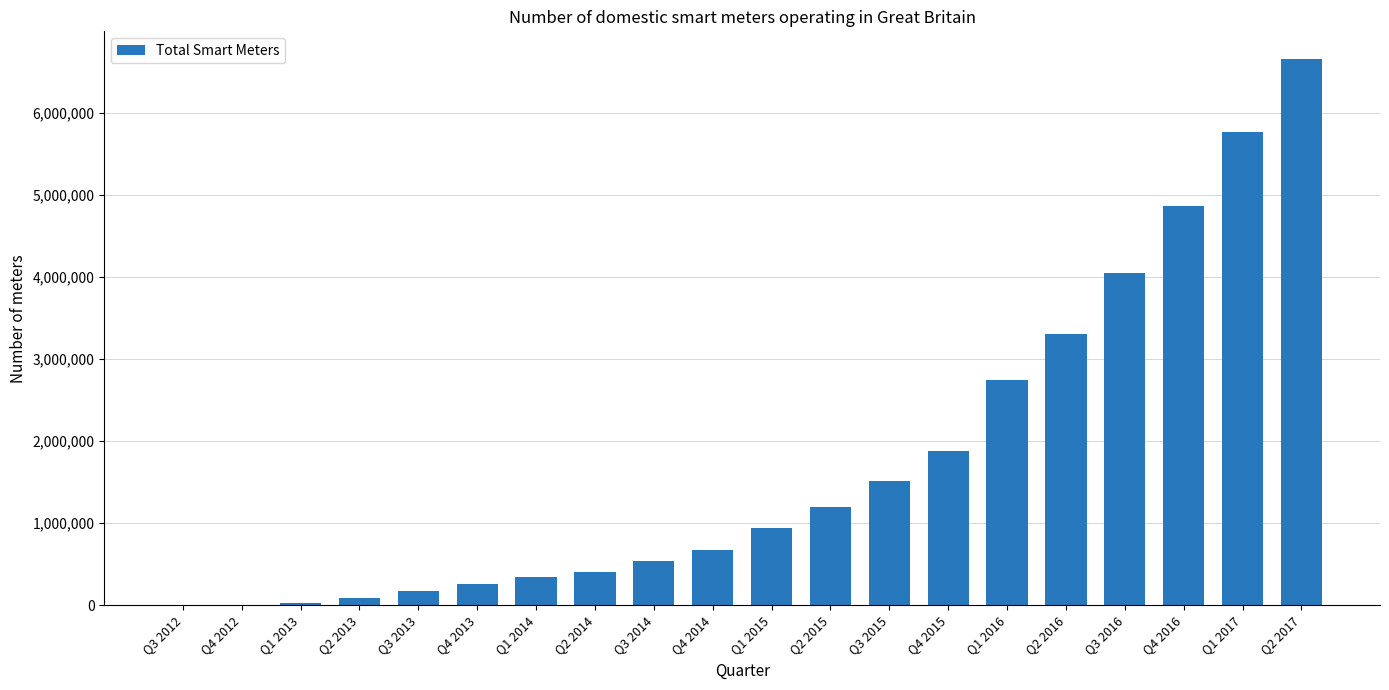

True or false: the data shows 4863290 at Q4 2016.

True